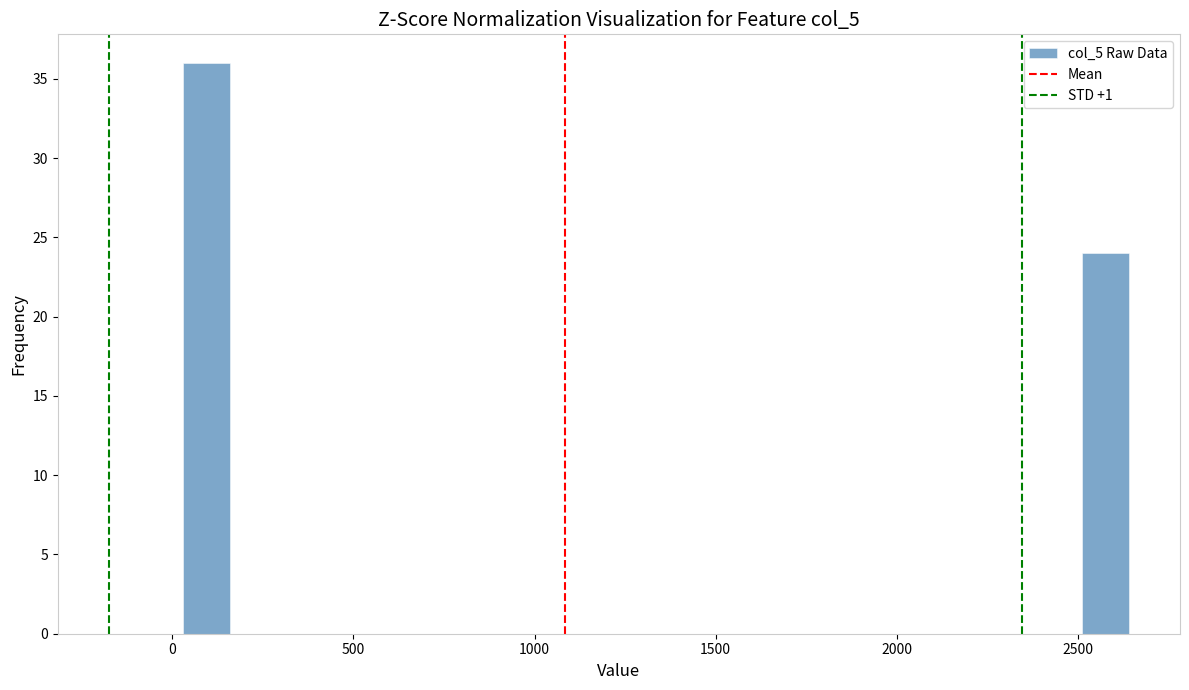

Read against the x-axis, roughly where is the centre of the tallest bar?

100